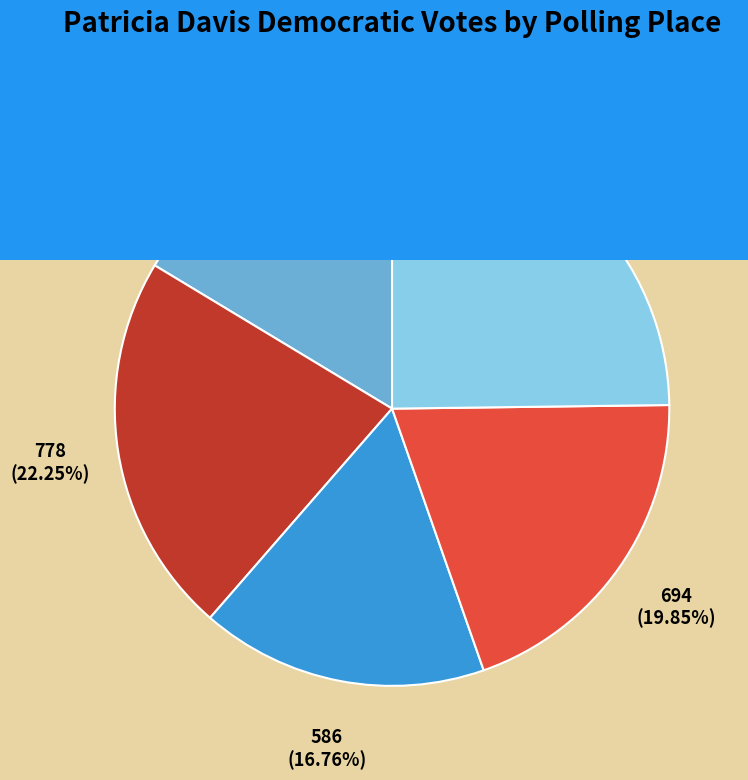

Is 1-Leisure Services Gym the majority of the pie?

No